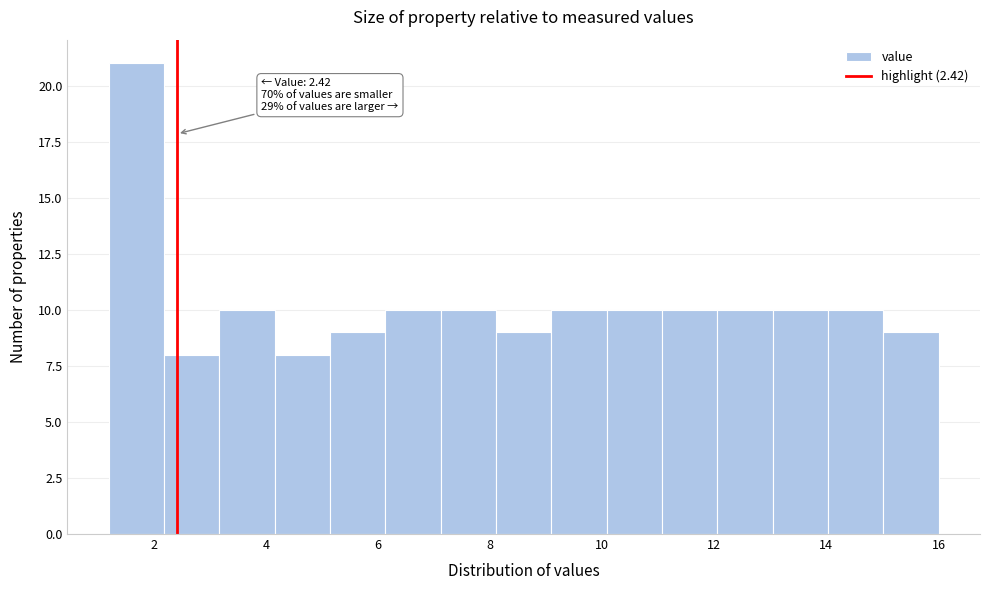

Over which range of the x-axis is the bar tallest?

1.2 to 2.2